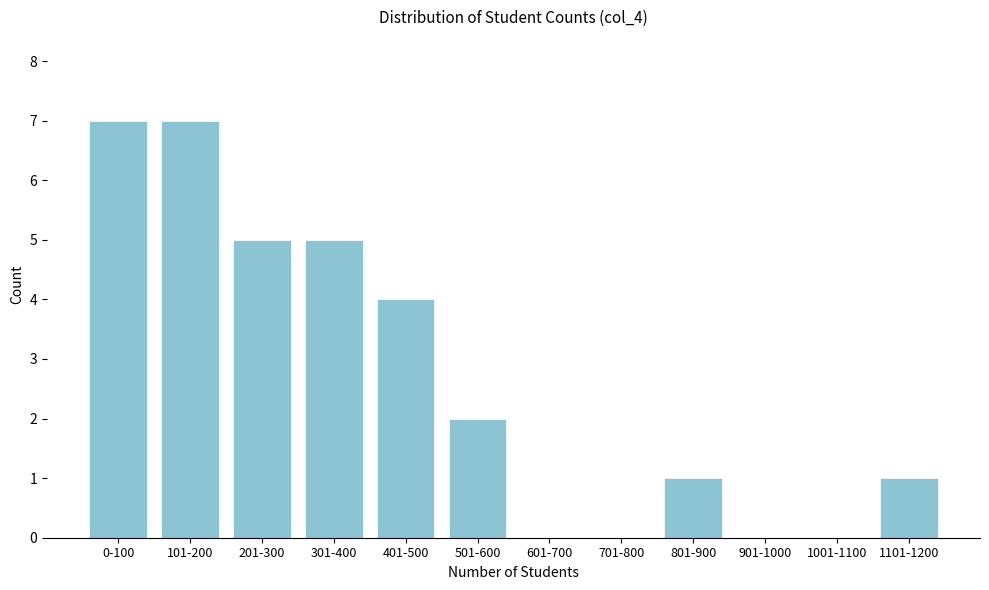

Reading right to left, list all the values displayed in this chart.

1101-1200=1	1001-1100=0	901-1000=0	801-900=1	701-800=0	601-700=0	501-600=2	401-500=4	301-400=5	201-300=5	101-200=7	0-100=7